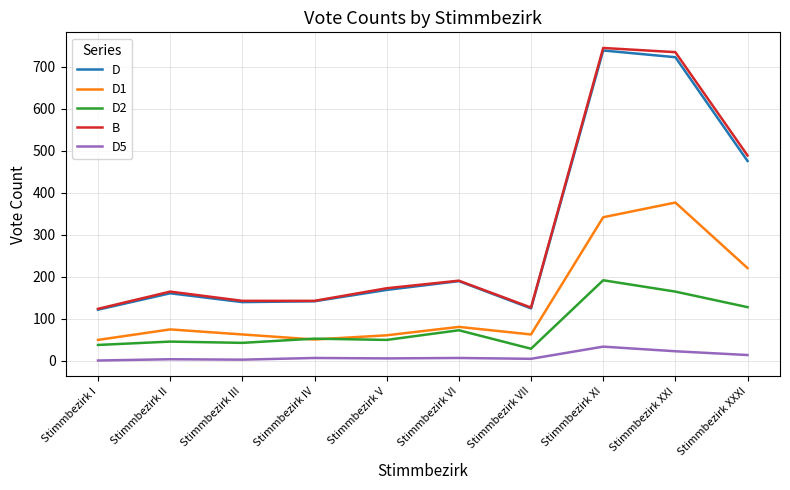

What is the total value across all series at Stimmbezirk XI?

2052